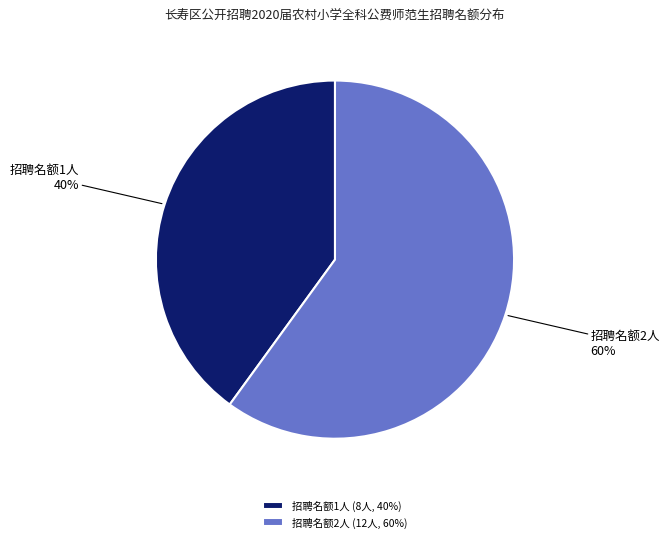

Is the sum of 招聘名额1人 and 招聘名额2人 greater than half?

Yes